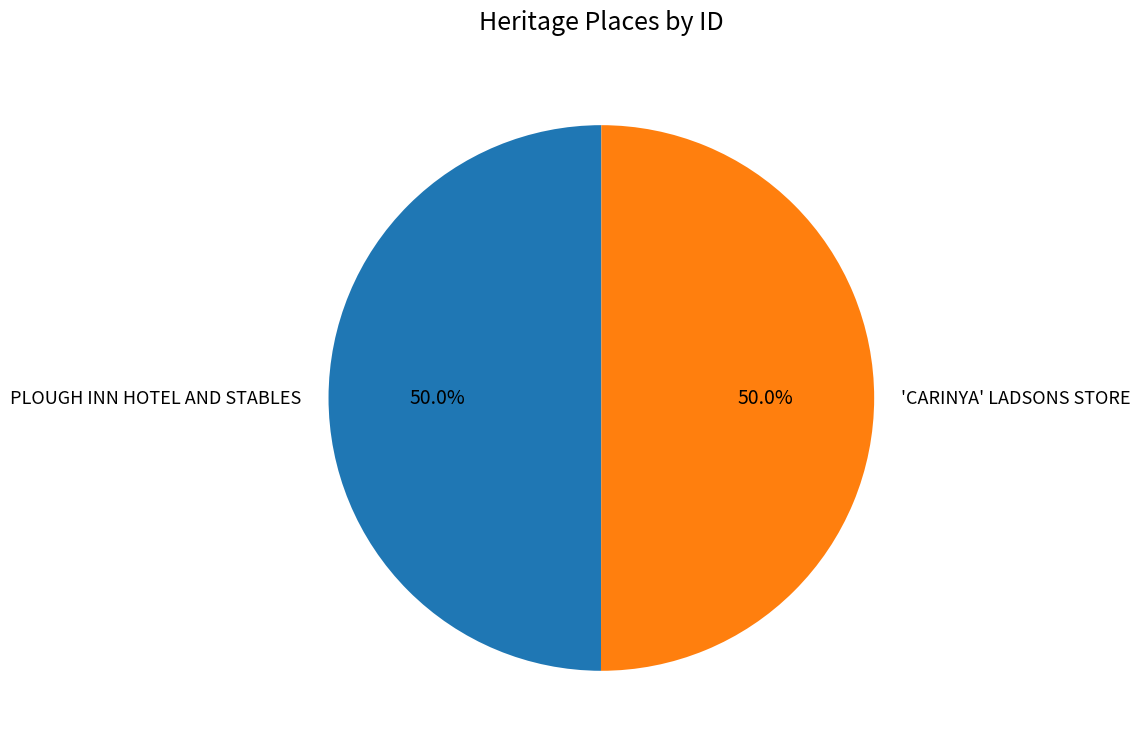

Count the number of slices in the pie.

2